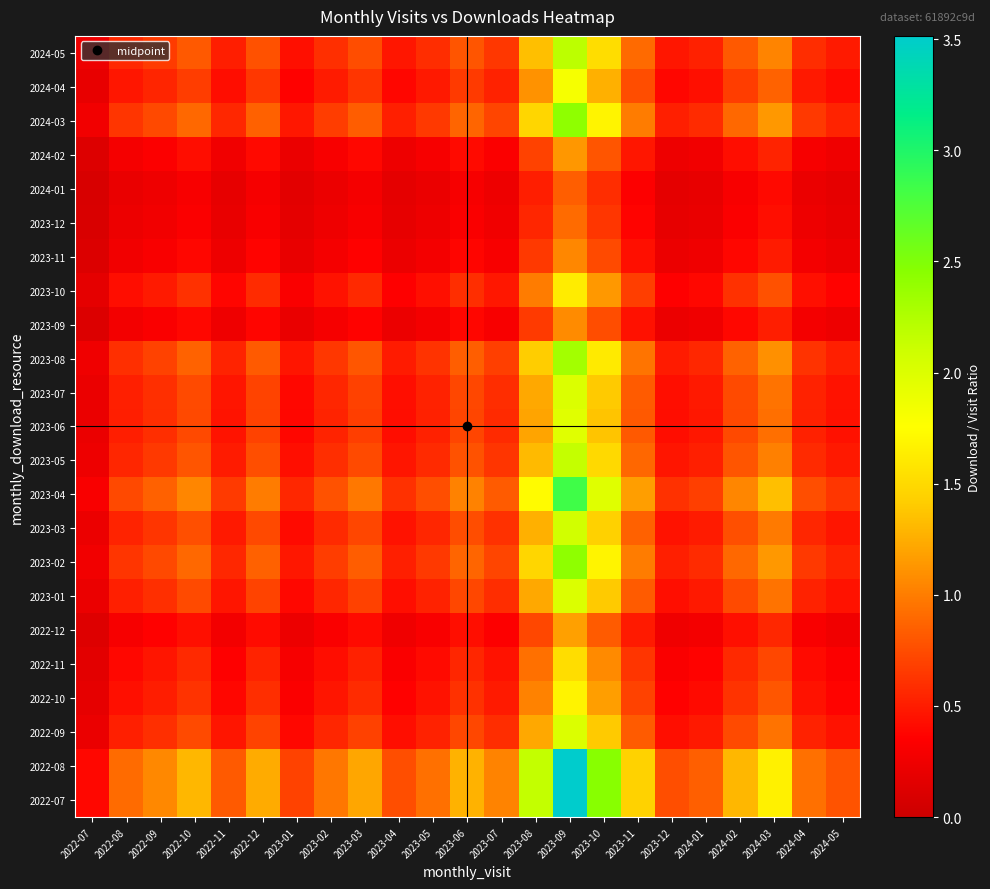

At how many categories does at least one series exceed 1?

12